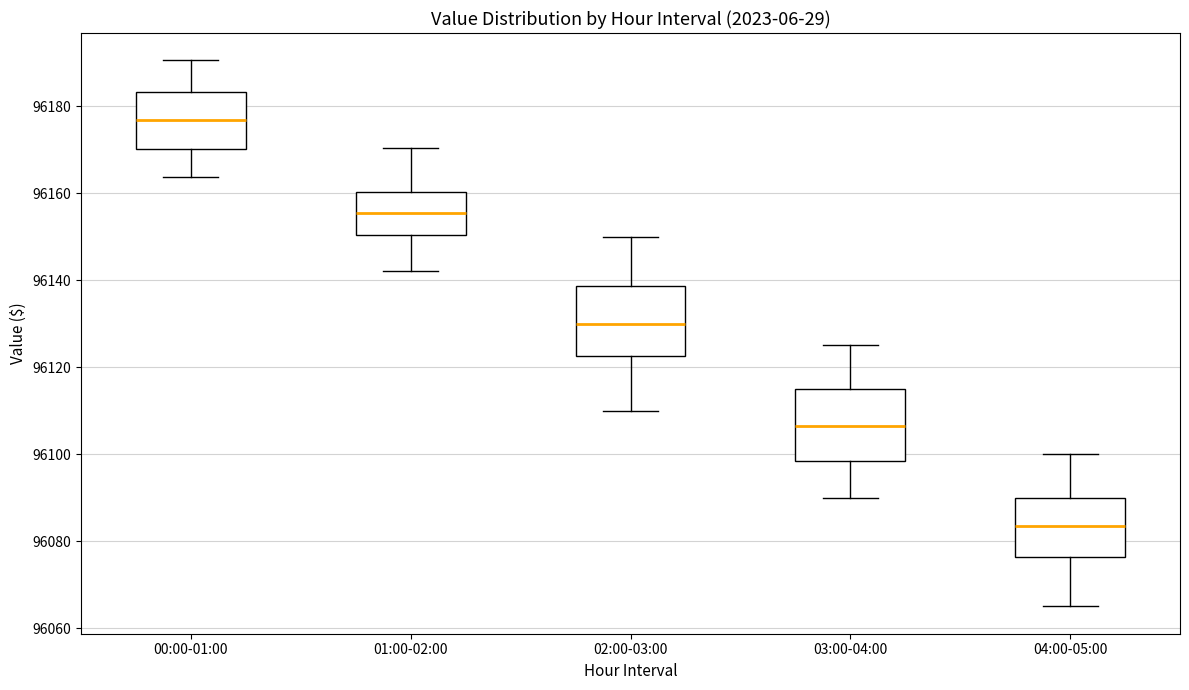

Where does the upper whisker of the box for 01:00-02:00 end on the y-axis? The values are not printed on the chart, so give them approximately, as read against the axis.

96170